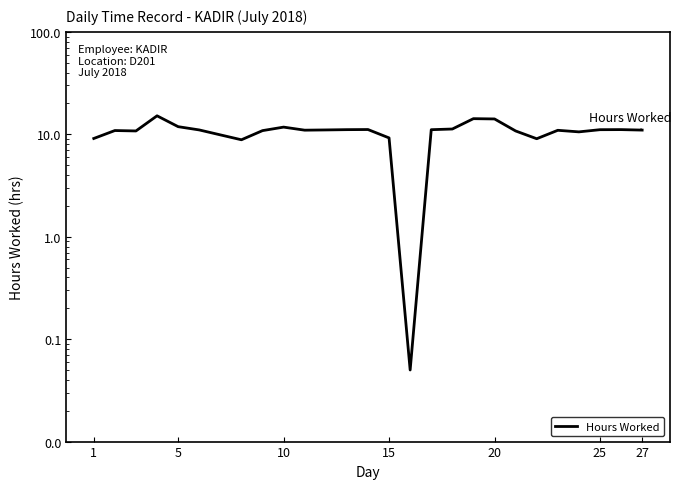

What is the difference between the maximum and second lowest values?

6.3